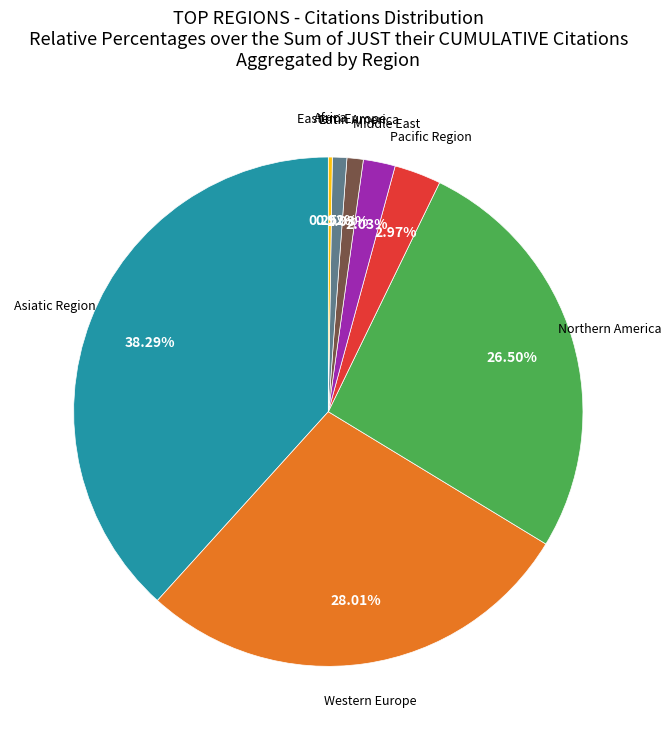

Which slice is the largest?

Asiatic Region